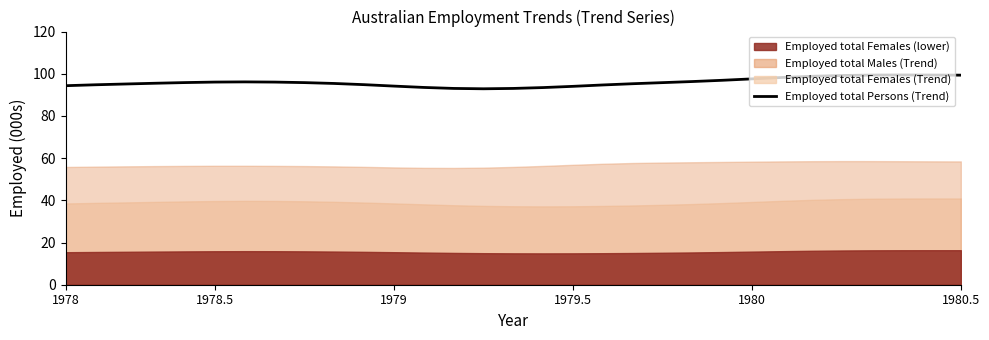

How many lines are shown in the chart?

1